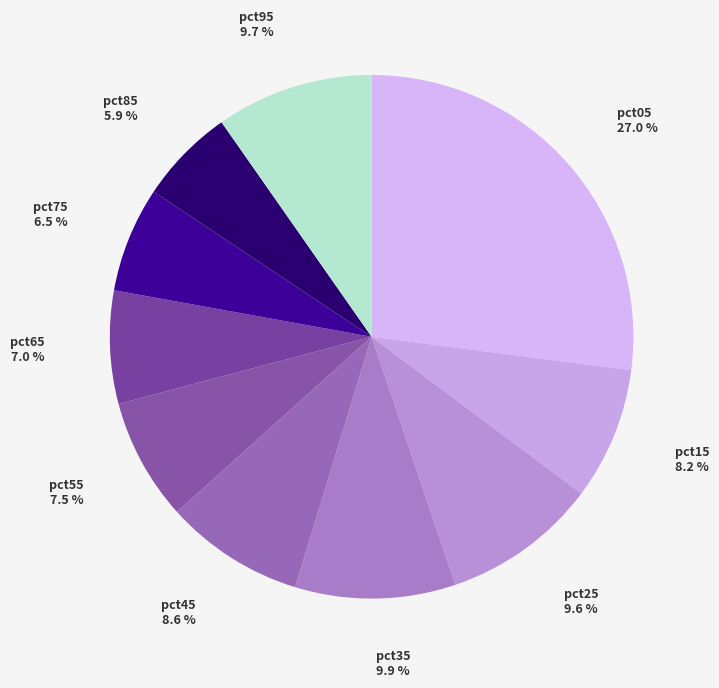

Does any single category account for the majority?

No